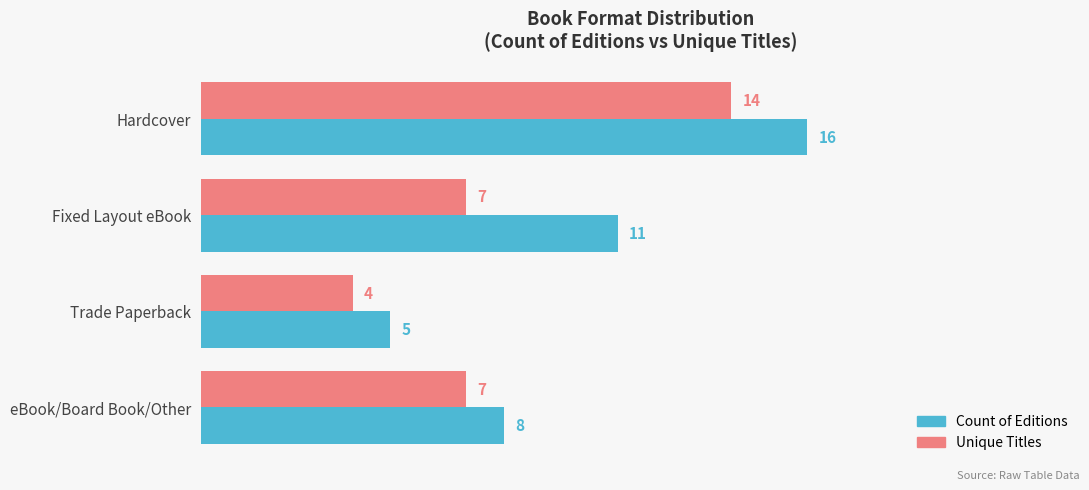

At which label does Unique Titles reach its minimum?

Trade Paperback